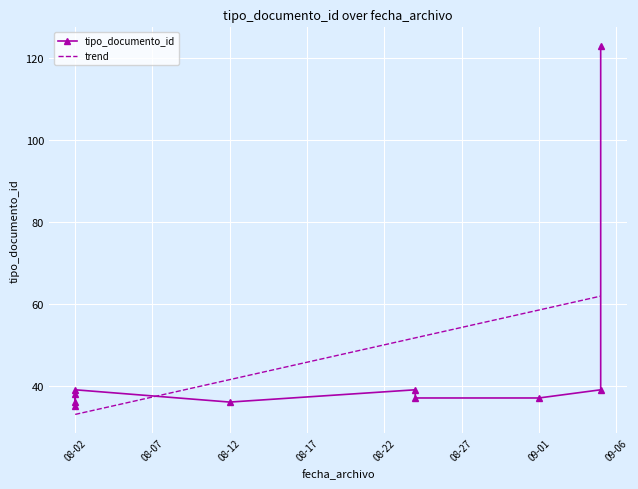

What is the maximum value for trend?

61.9